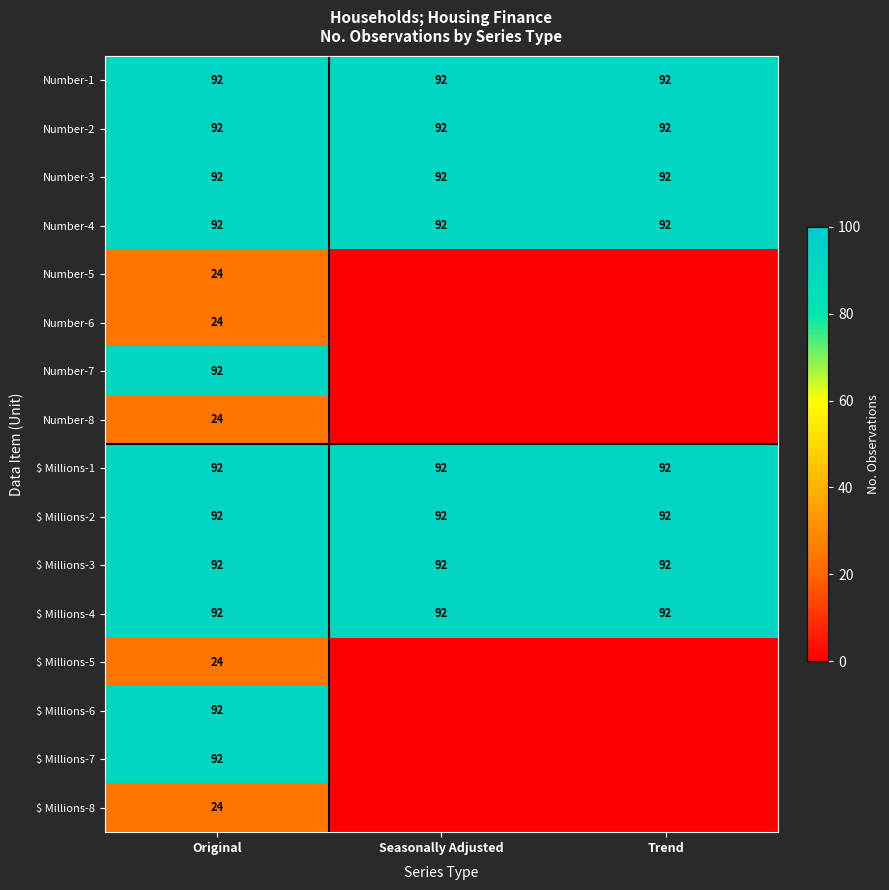

What is the maximum value for Number-1?

92